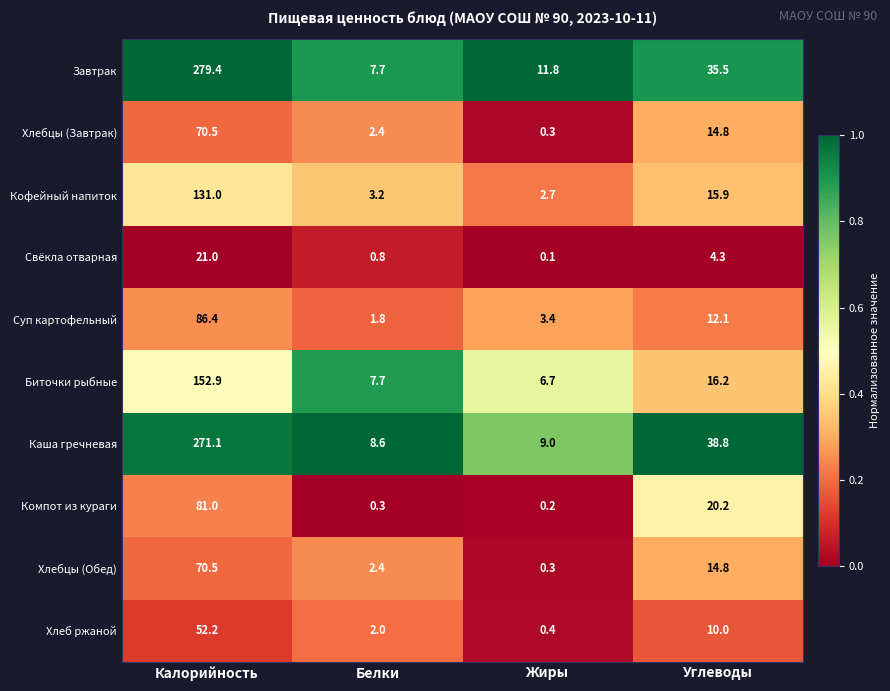

True or false: Кофейный напиток has a value of 15.9 at Углеводы.

True